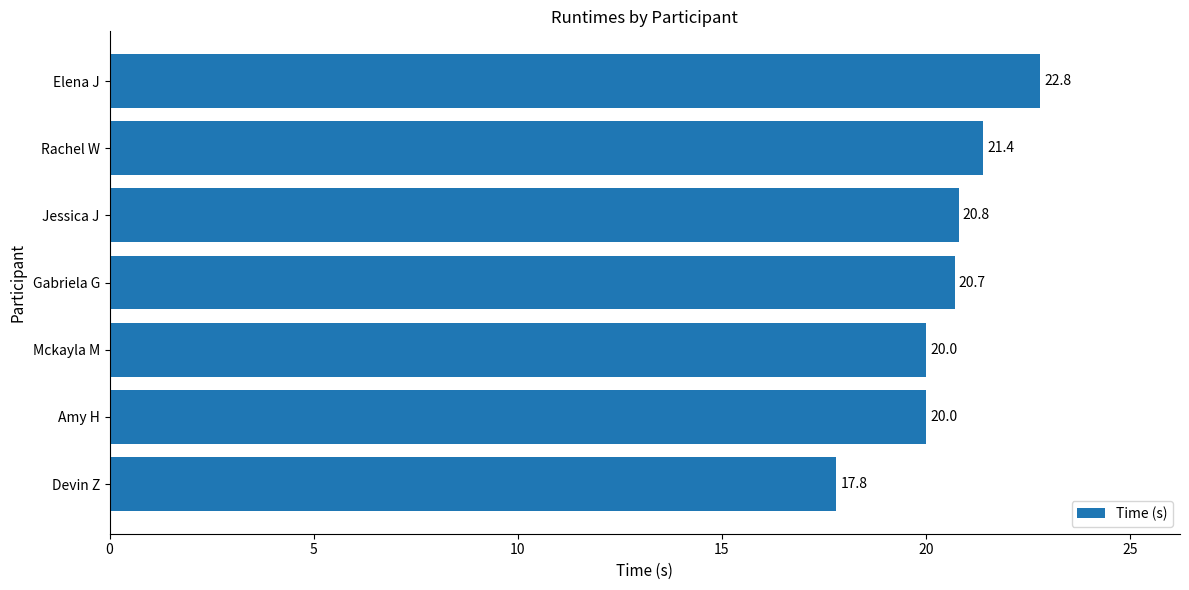

What is the approximate value at Mckayla M?

20.0